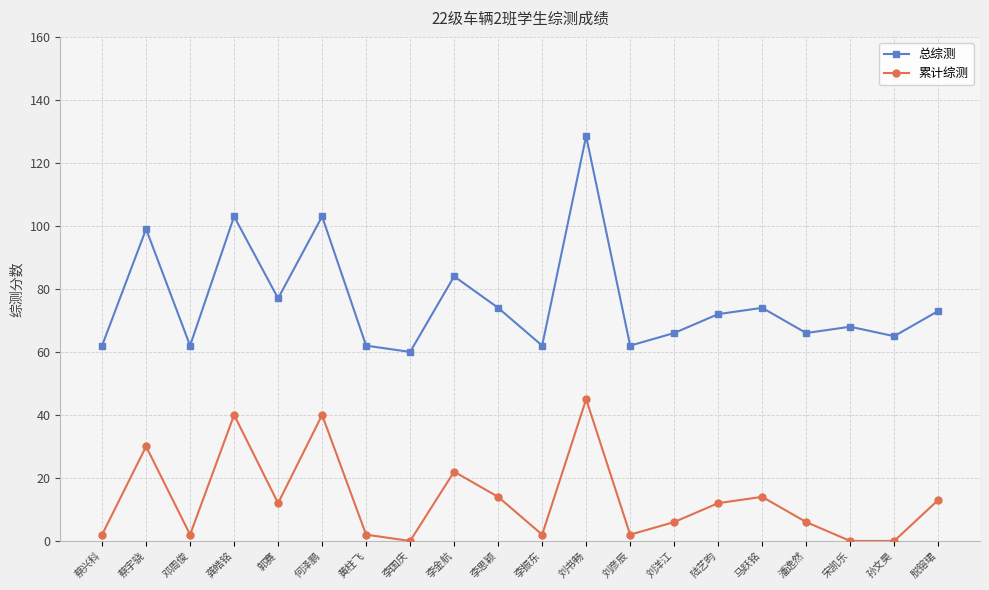

Which label corresponds to the largest value in the chart?

刘书畅